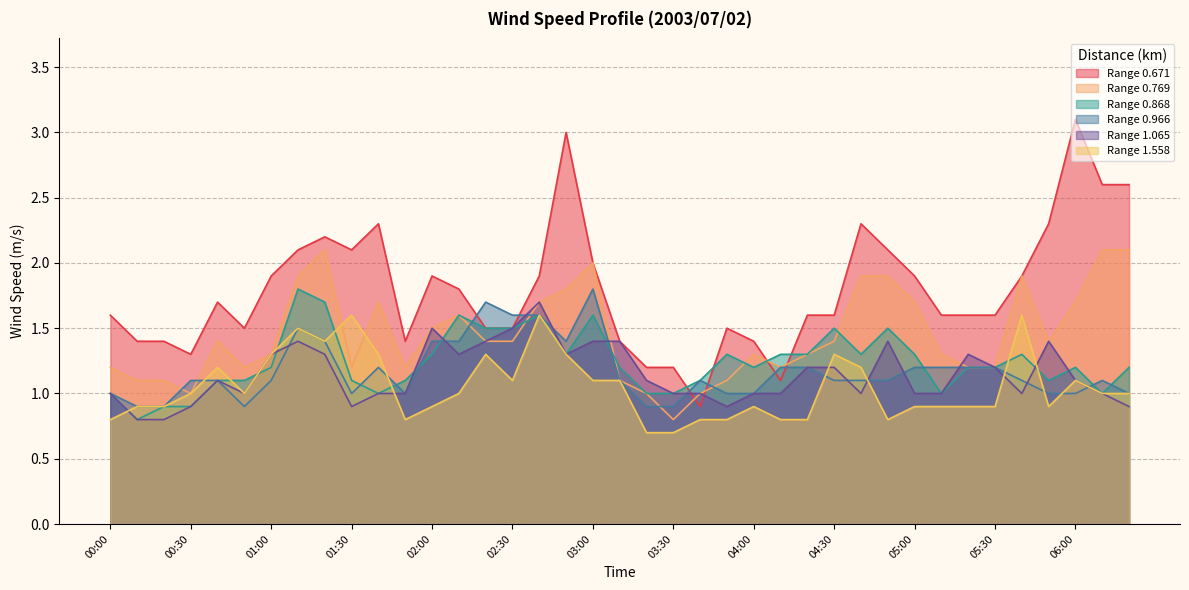

At which label does 1.558 first exceed 1?

00:40